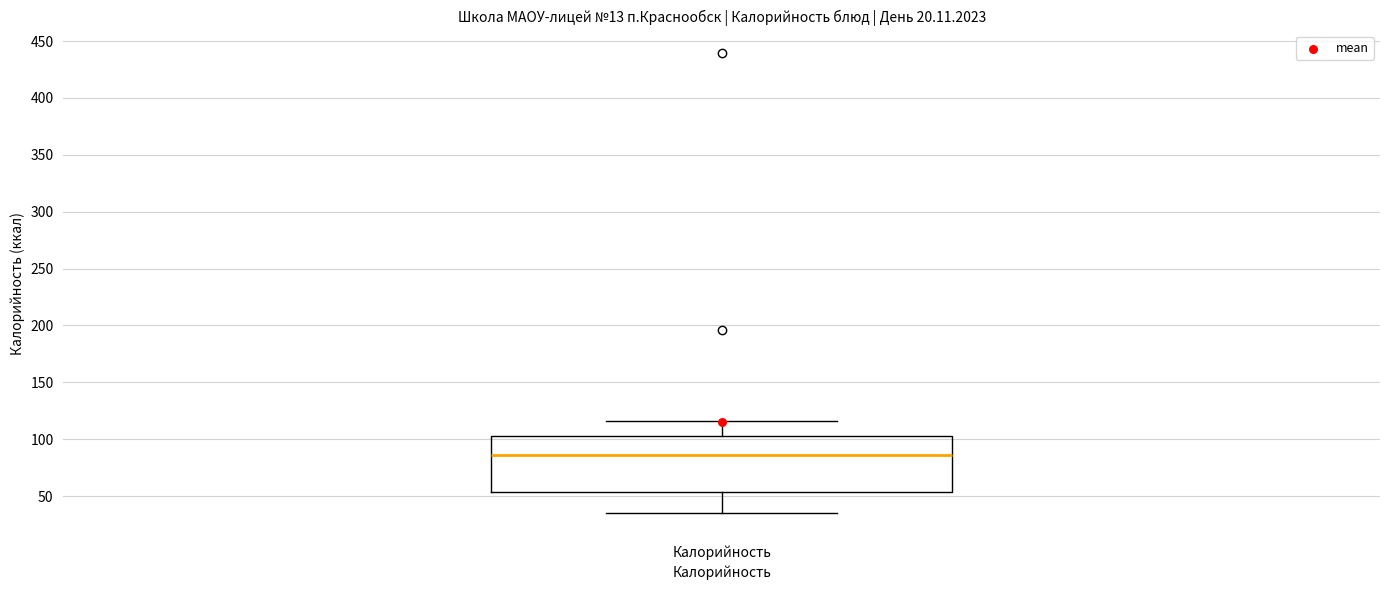

Read this box plot against the y-axis: the position of the median line, the range covered by the box, and the ends of both whiskers. The values are not printed on the chart, so give them approximately, as read against the axis.

median 85, box 55 to 105, whiskers 35 to 115